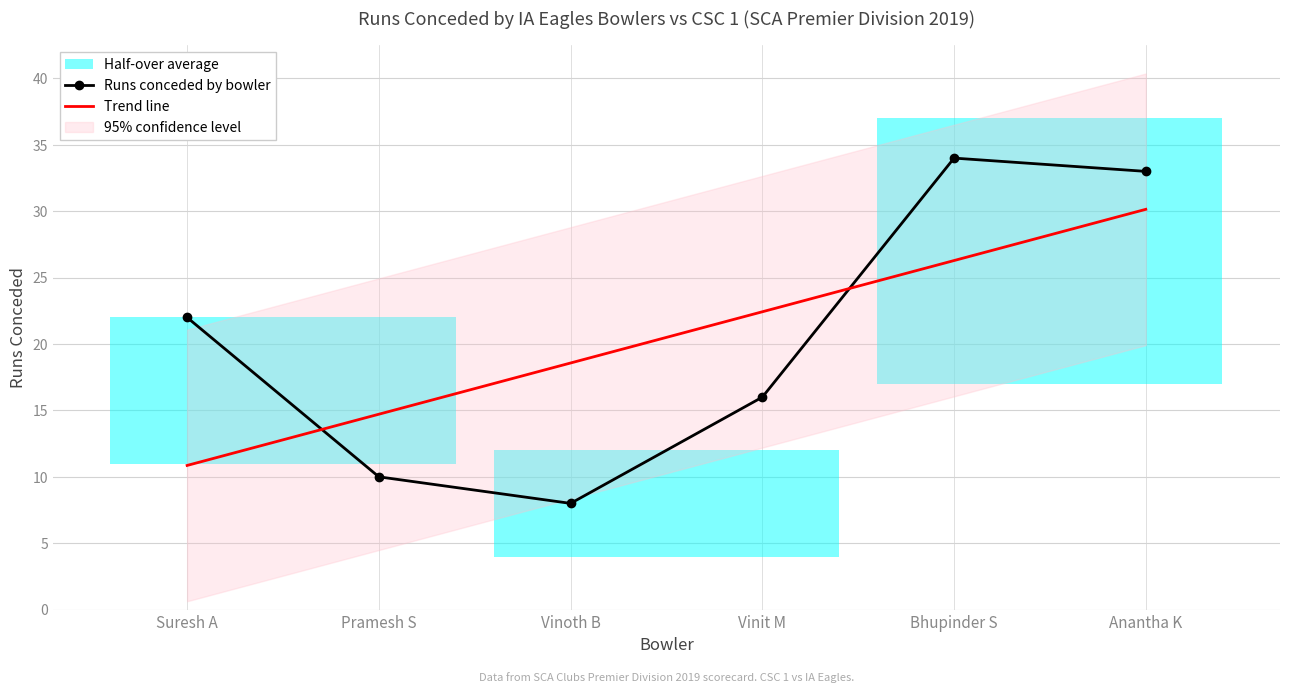

True or false: Trend line has more than 0 points higher than both neighbors.

False